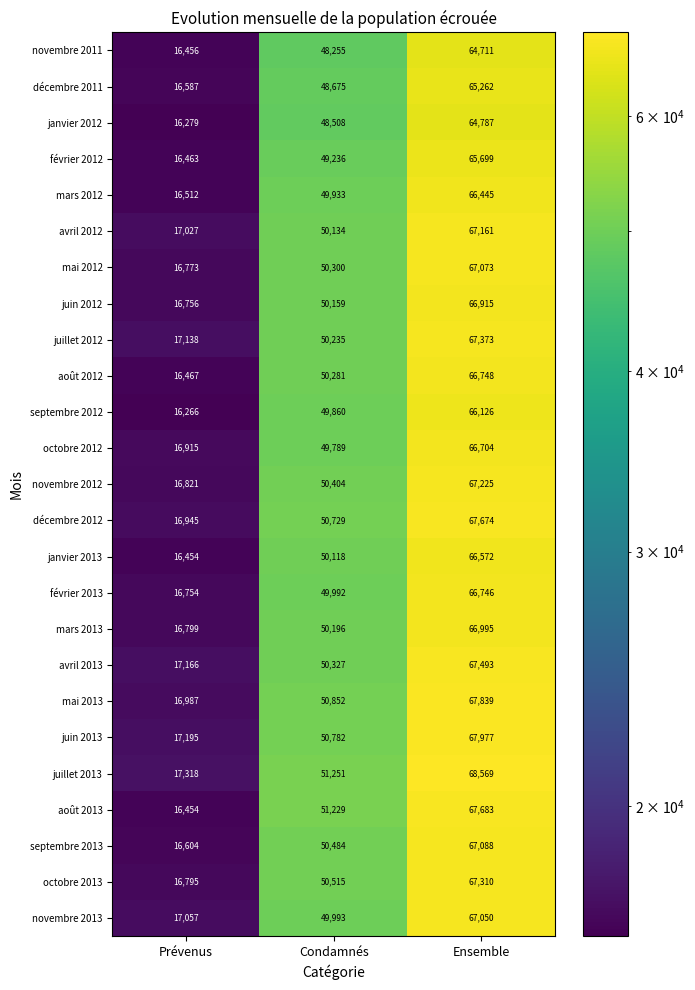

Which series has the widest spread of values?

juillet 2013